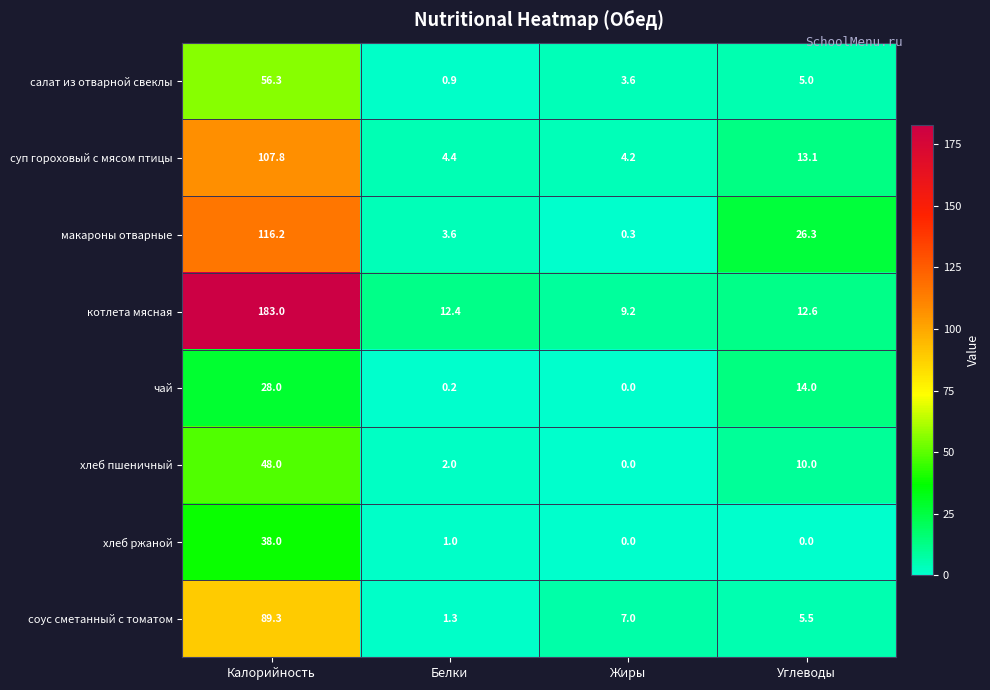

Rank the series by their maximum value, from highest to lowest.

котлета мясная, макароны отварные, суп гороховый с мясом птицы, соус сметанный с томатом, салат из отварной свеклы, хлеб пшеничный, хлеб ржаной, чай